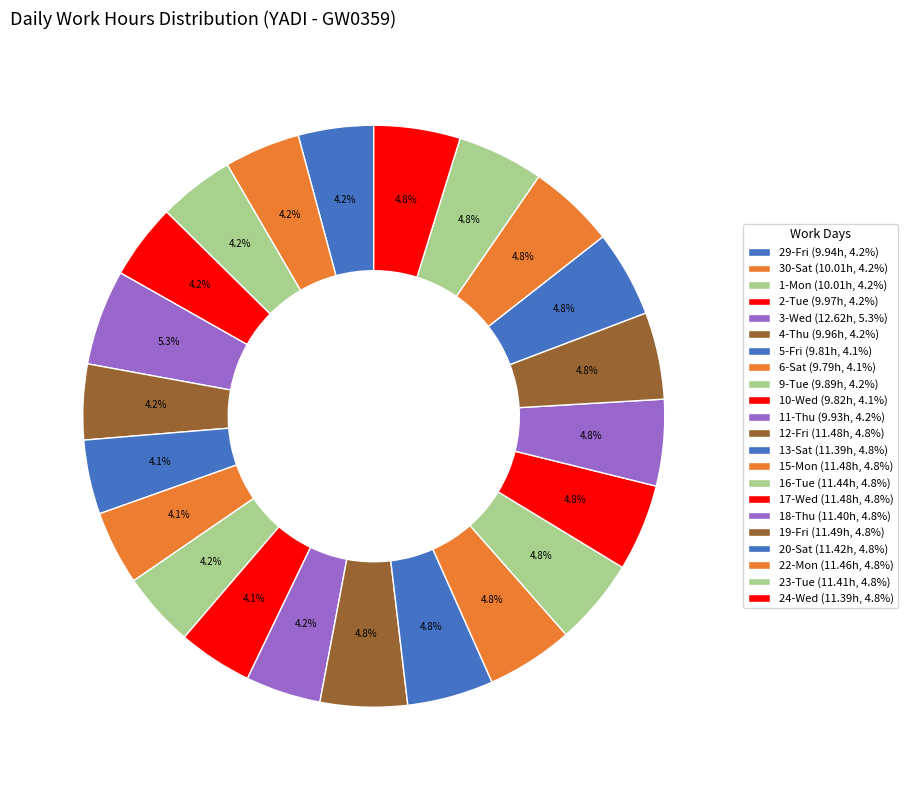

Count the number of slices in the pie.

22